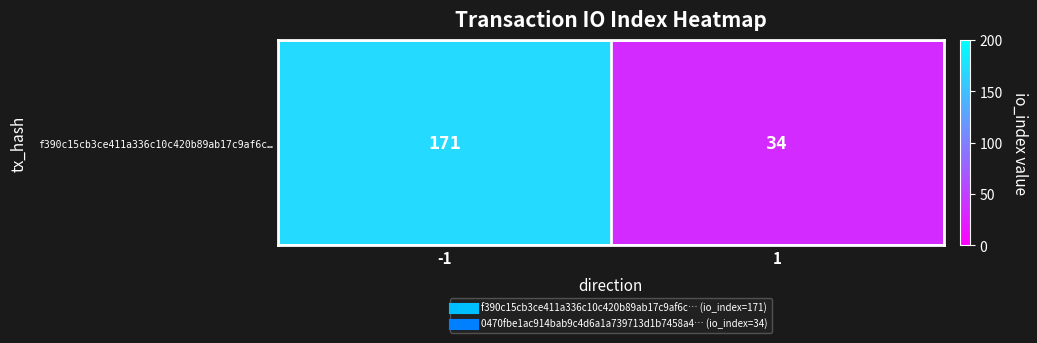

What is the change in value from -1 to 1?

-137